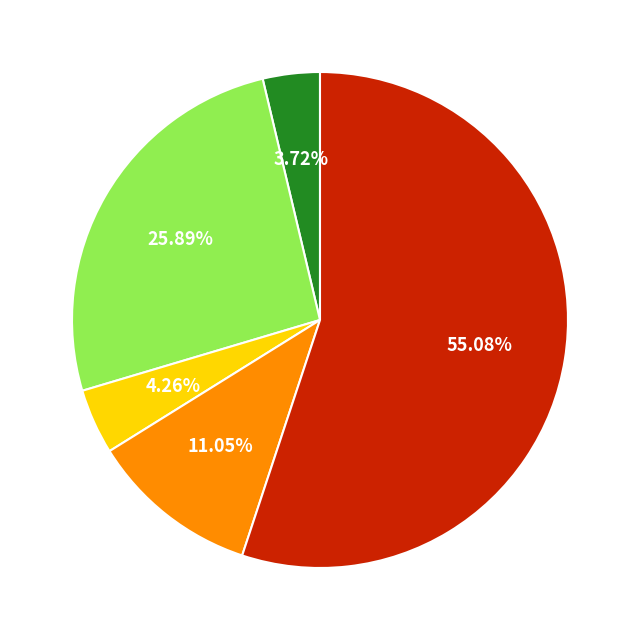

Is there any slice that represents more than half of the pie?

Yes